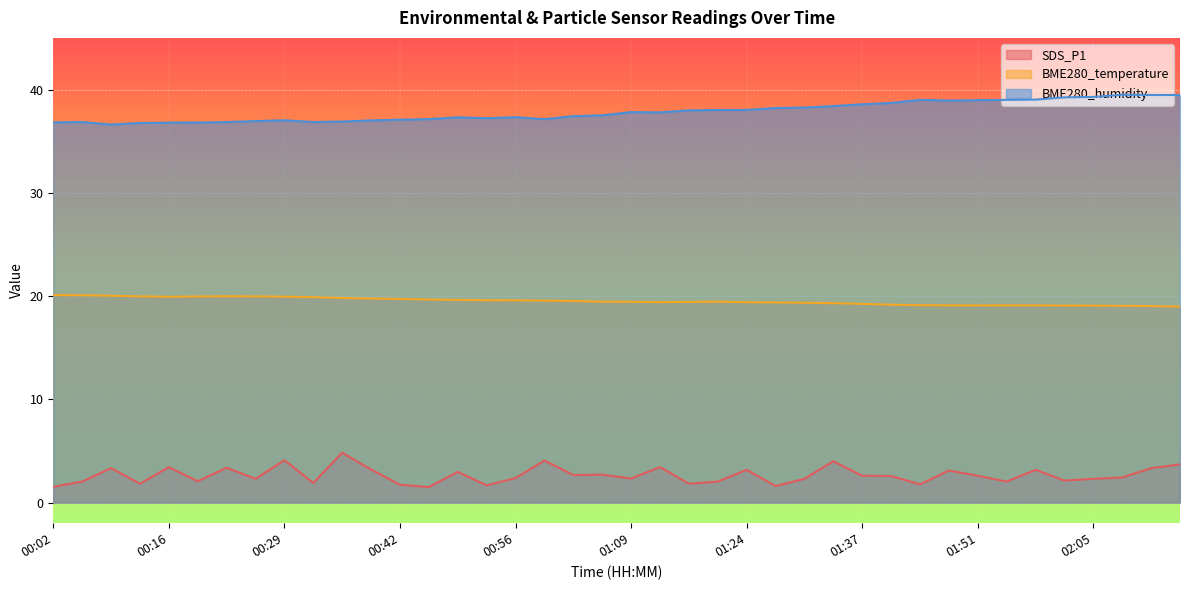

Does the chart display data point markers on the line(s)?

No